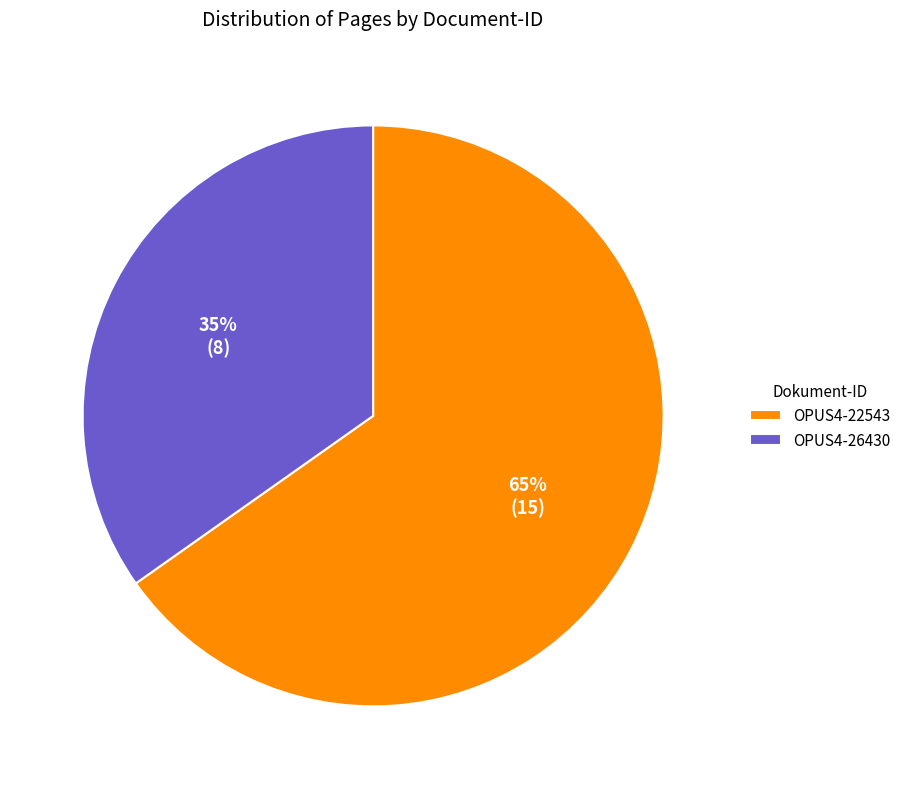

What is the largest slice in the pie chart?

OPUS4-22543